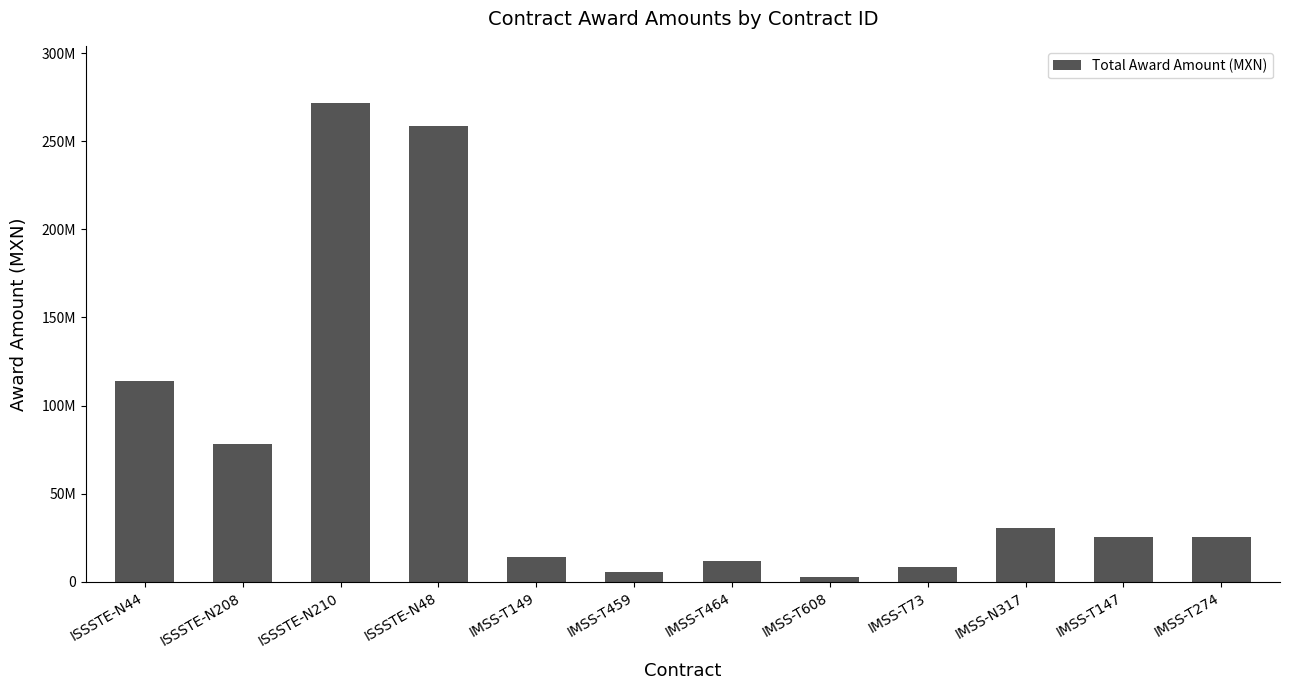

Does the chart contain any negative values?

No